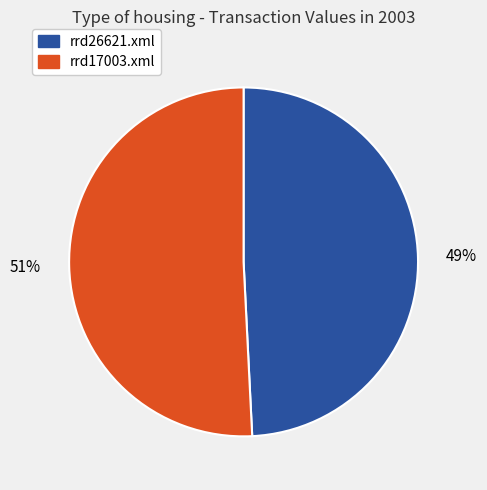

The rrd17003.xml slice represents 57% of the pie. True or false?

False